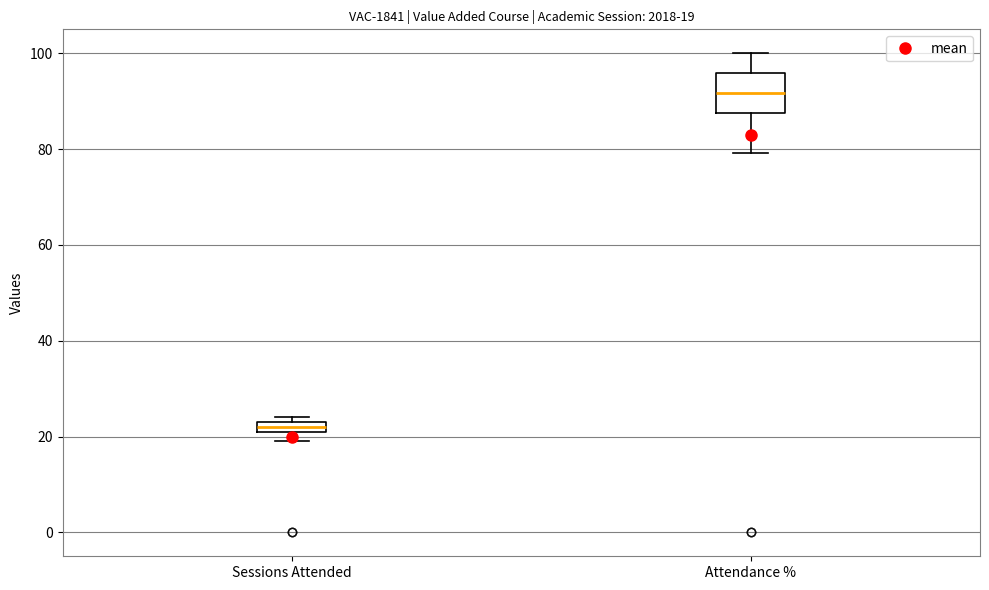

Which box's median line is the highest?

Attendance %